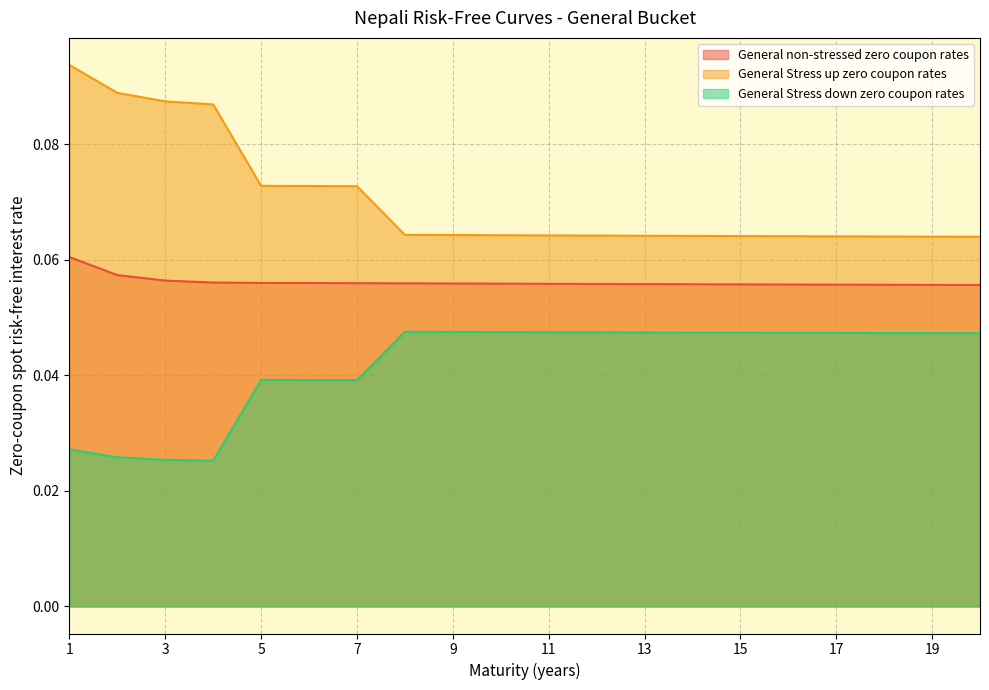

How many lines are shown in the chart?

3